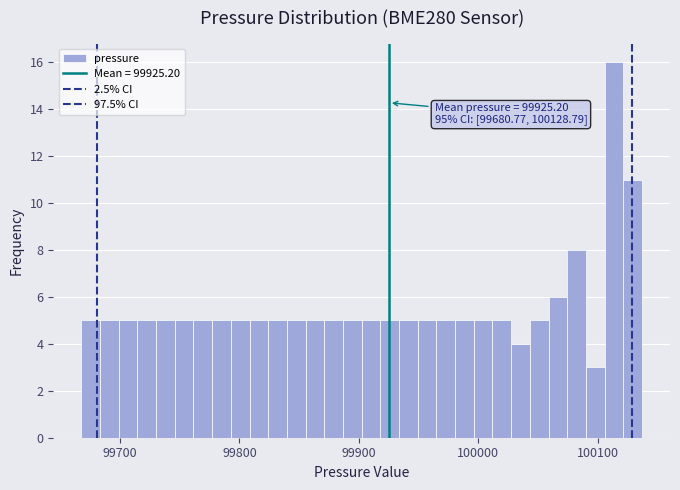

Around what value on the x-axis is the tallest bar? Give the approximate position of its centre, as read against the axis.

100110